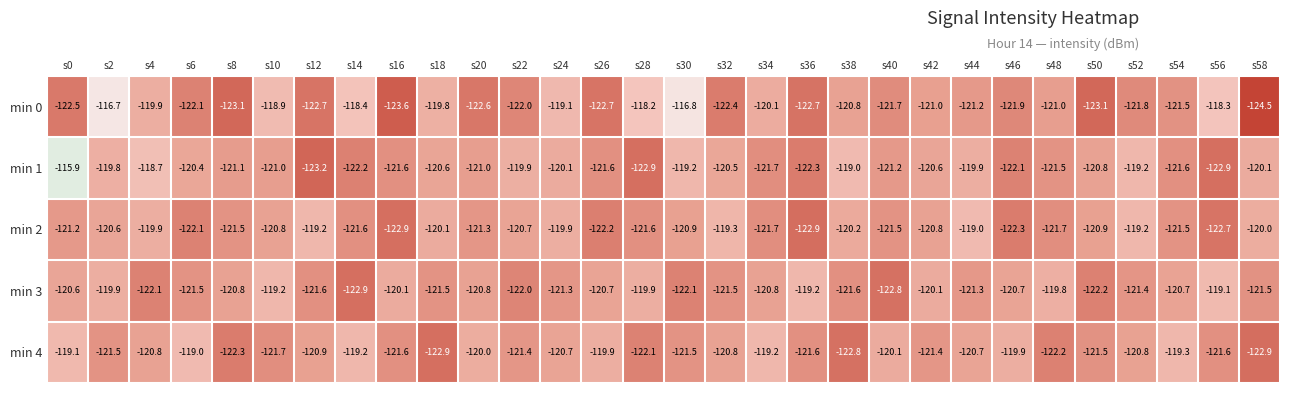

Rank the series at s38 from lowest to highest value.

min 4, min 3, min 0, min 2, min 1